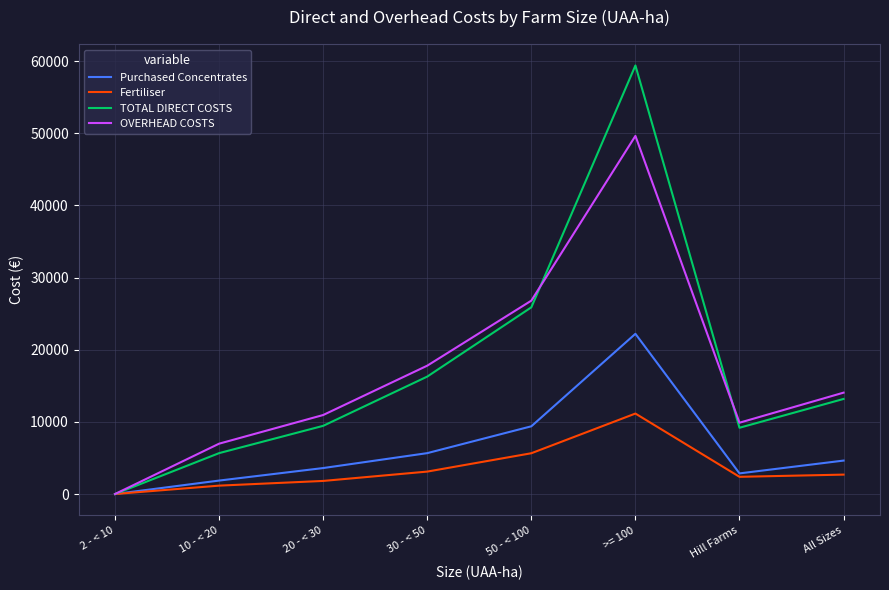

What is the total value across all series at All Sizes?

34557